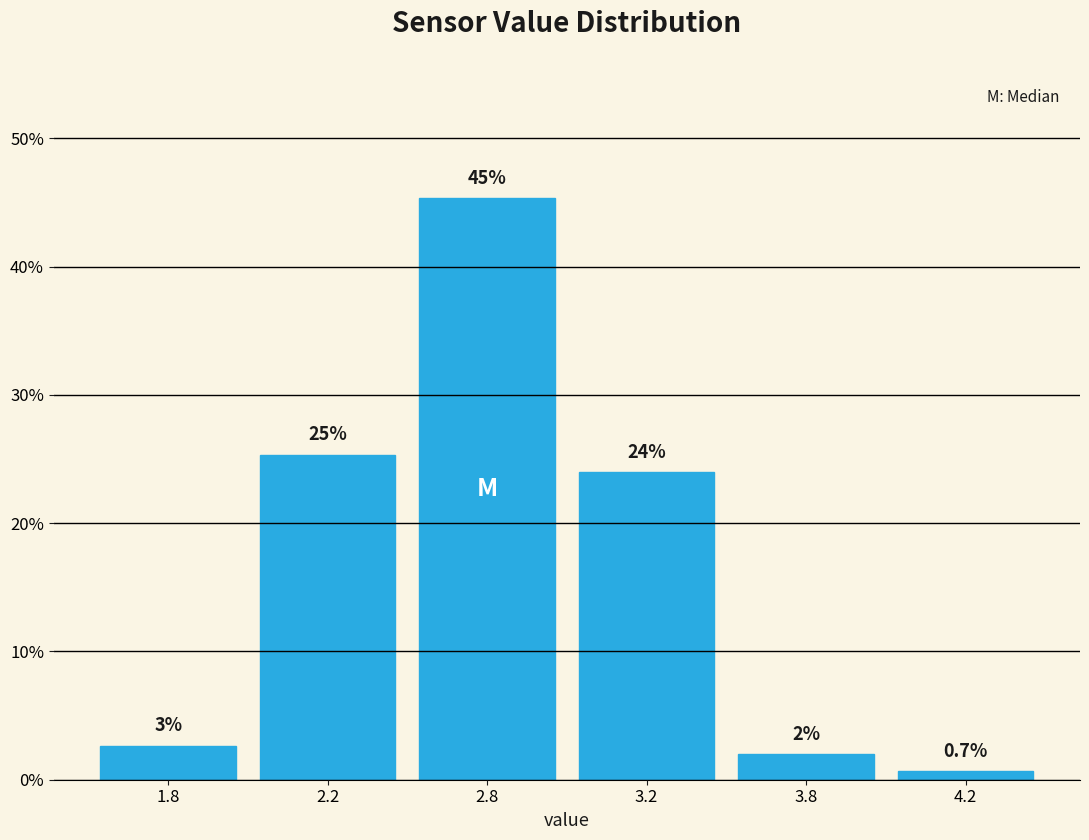

Where is the data nearest to the value 22?

3.2